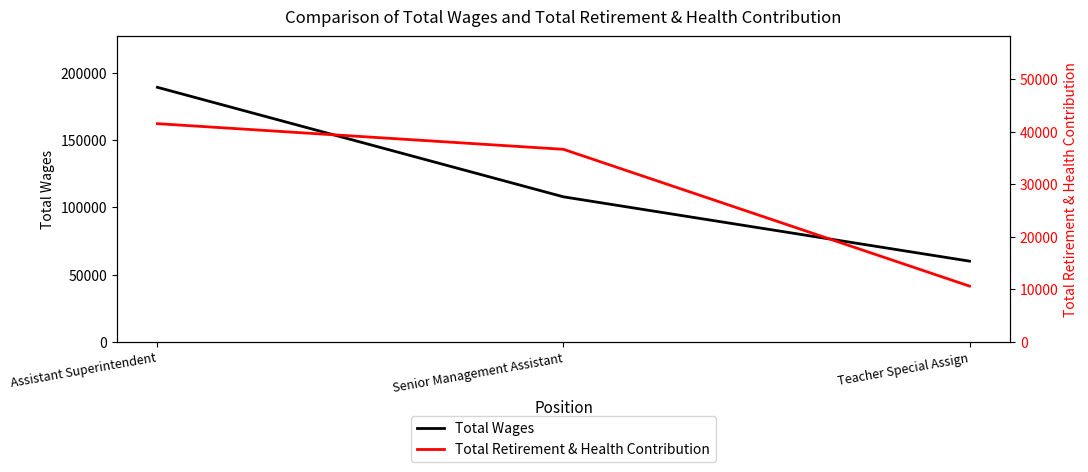

At which label is Total Retirement & Health Contribution closest to 26054?

Senior Management Assistant